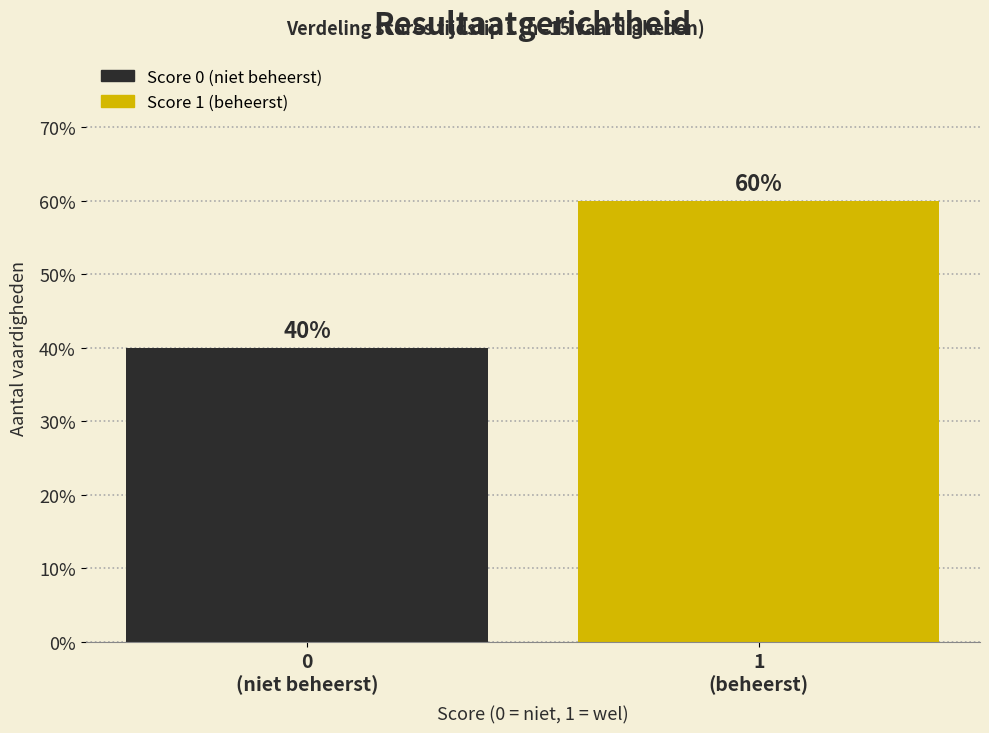

Reading right to left, what are all the values shown in this chart?

60	40